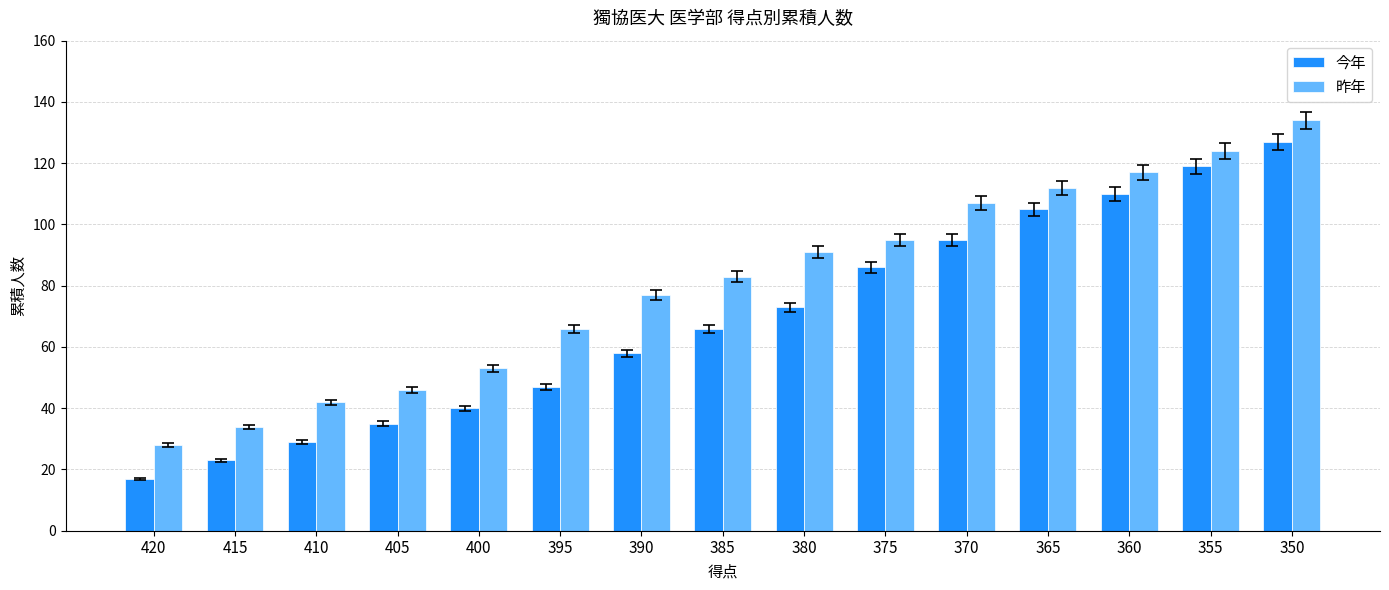

At which category is the sum across all series the highest?

350